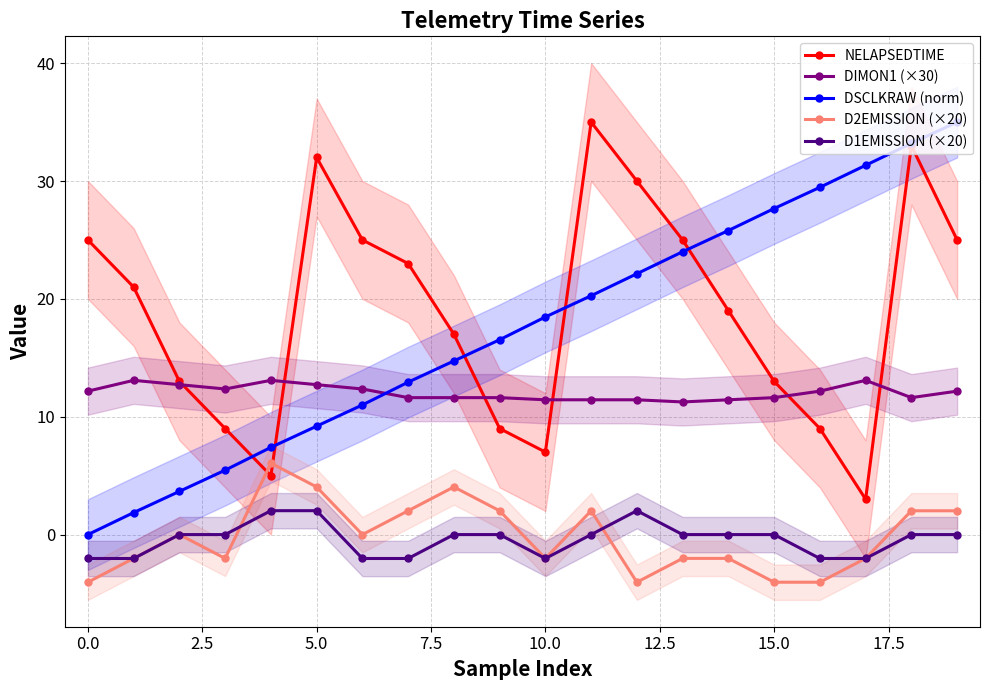

True or false: DSCLKRAW (norm) and D2EMISSION (×20) intersect in this chart.

False